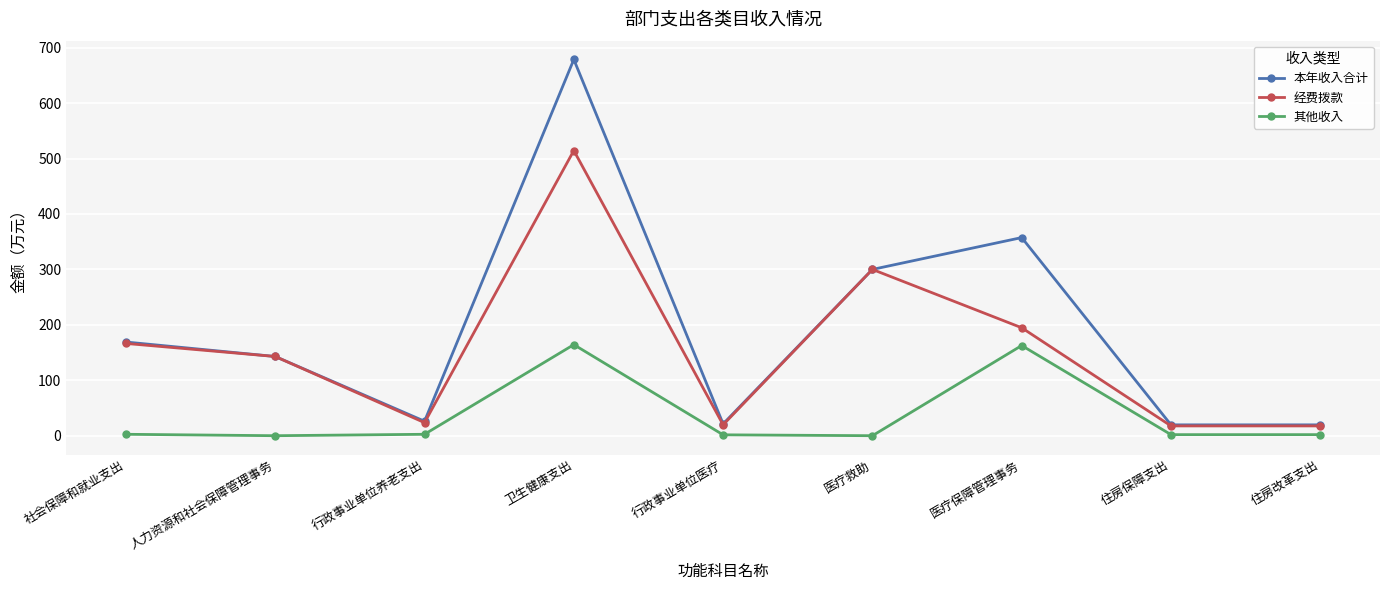

What is the difference between the second highest and second lowest values in the 本年收入合计 series?

337.9